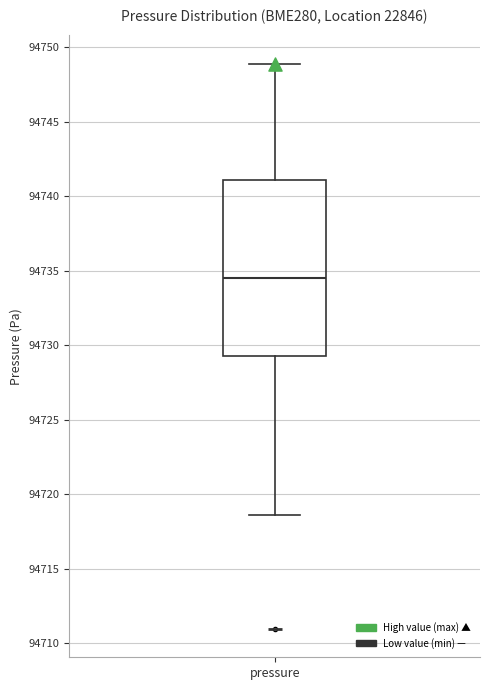

Transcribe this box plot: give where the median line is, the range the box spans, and where the two whiskers end, as read against the y-axis. The values are not printed on the chart, so give them approximately, as read against the axis.

median 94734.5, box 94729.5 to 94741.0, whiskers 94718.5 to 94749.0